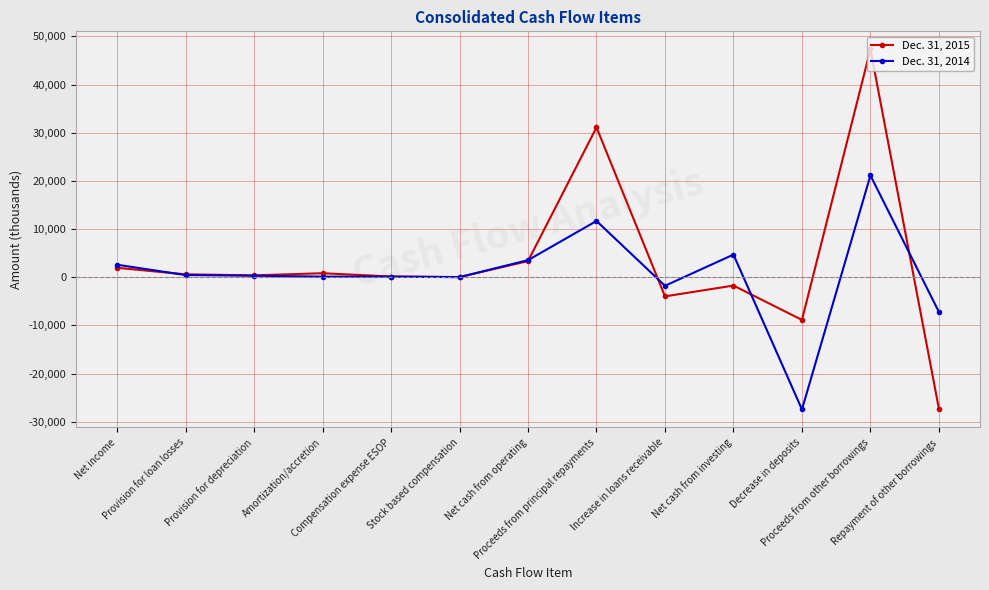

Read the Dec. 31, 2014 value at Provision for depreciation, to the nearest 100.

300